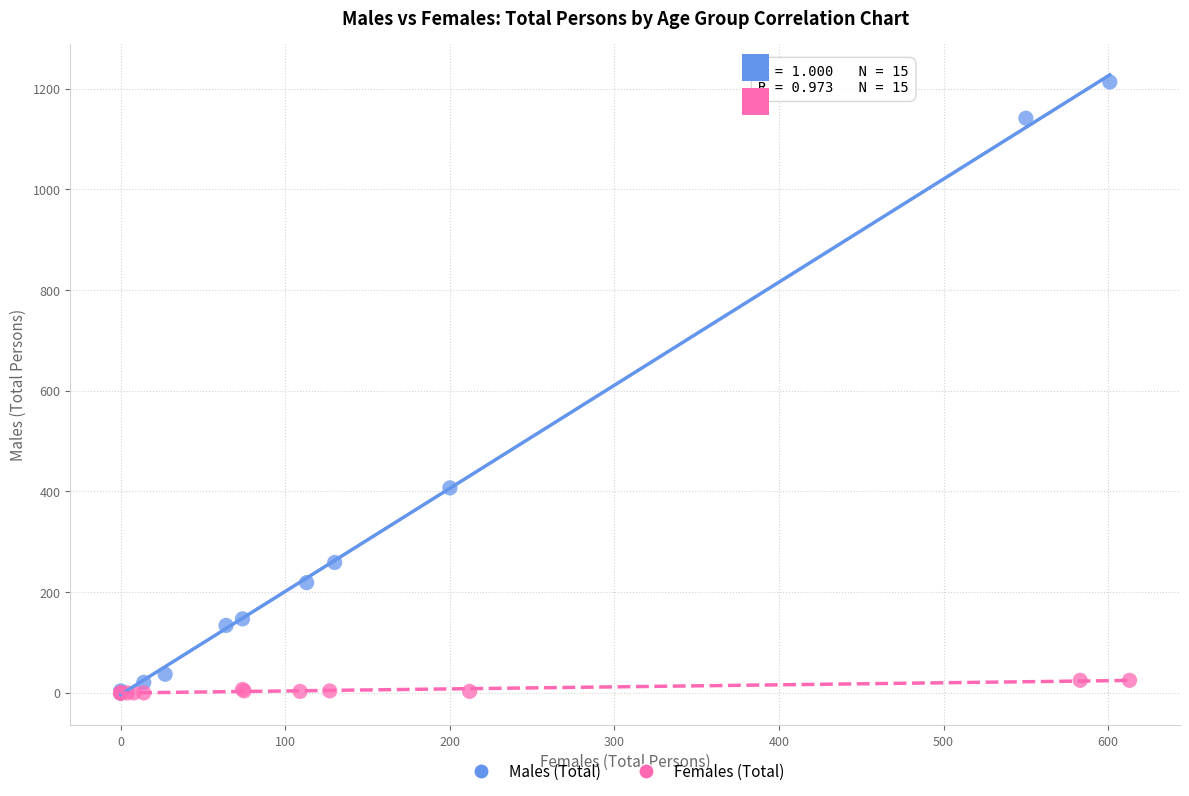

Which series reaches the maximum Y coordinate?

Males (Total)